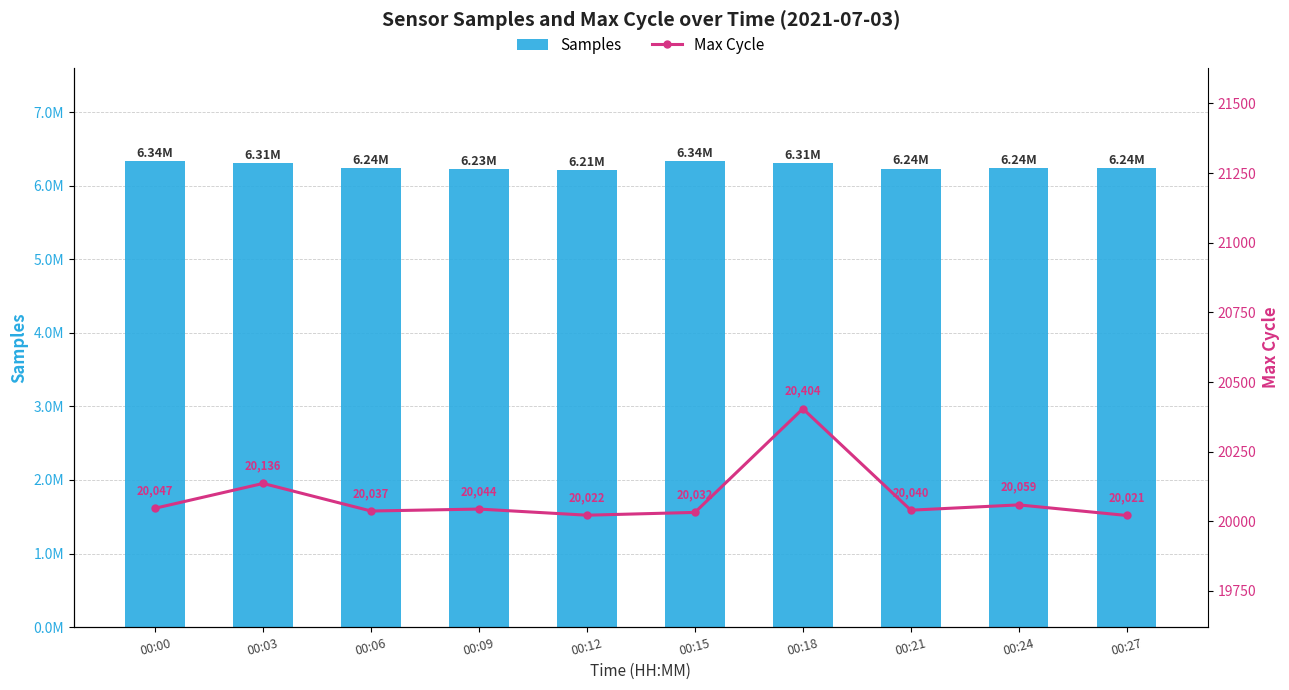

What is the total value across all series at 00:15?

6355589